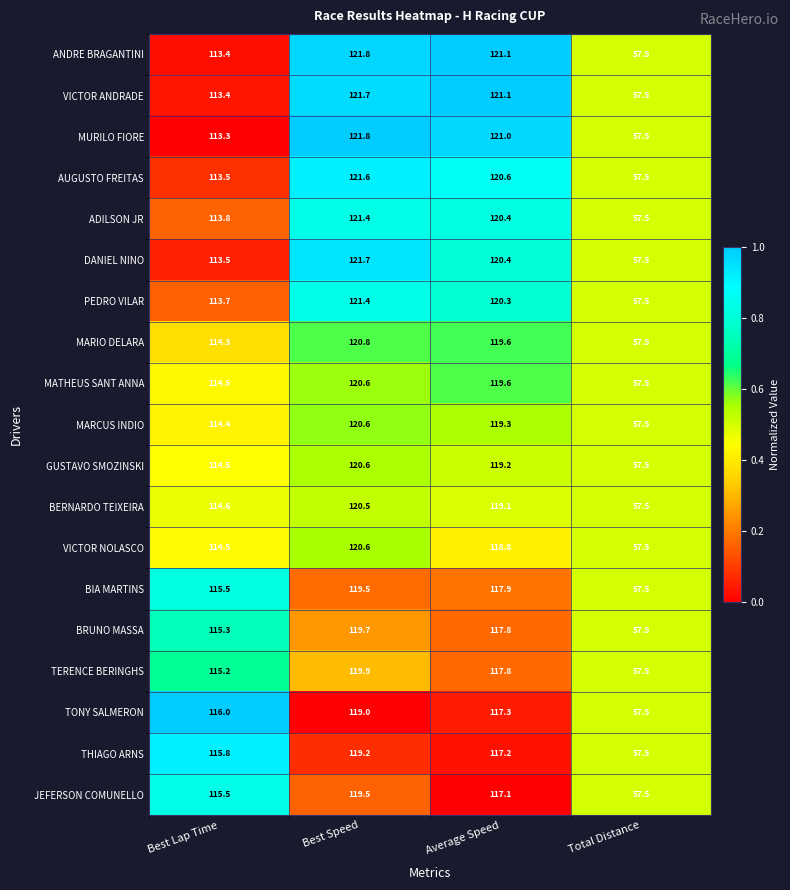

What is the smallest value displayed?

57.5